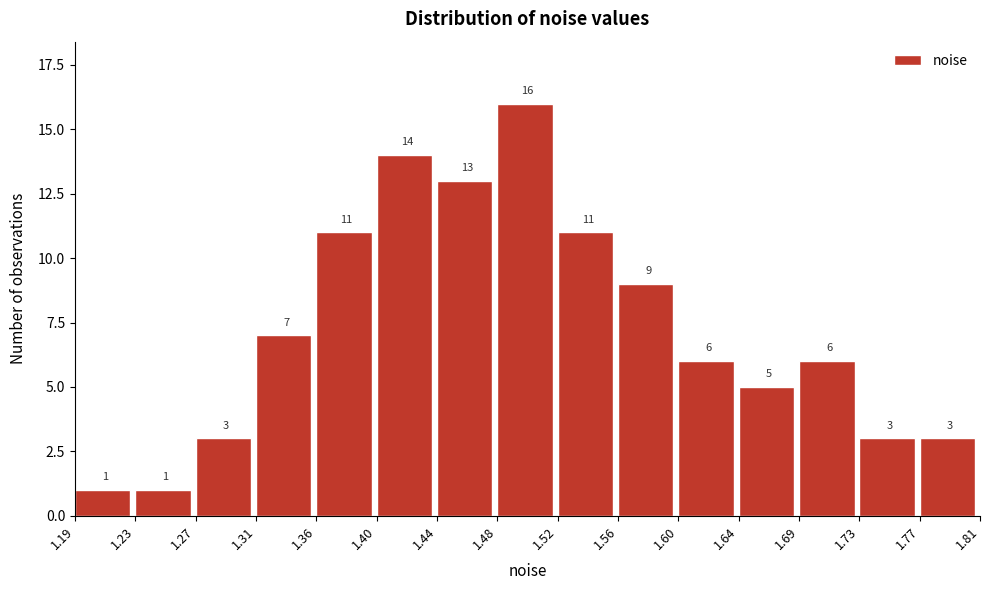

Reading left to right, transcribe this chart: for each bar, give the range it covers on the x-axis and its height.

1.19 to 1.23: 1
1.23 to 1.27: 1
1.27 to 1.31: 3
1.31 to 1.36: 7
1.36 to 1.40: 11
1.40 to 1.44: 14
1.44 to 1.48: 13
1.48 to 1.52: 16
1.52 to 1.56: 11
1.56 to 1.60: 9
1.60 to 1.64: 6
1.64 to 1.69: 5
1.69 to 1.73: 6
1.73 to 1.77: 3
1.77 to 1.81: 3